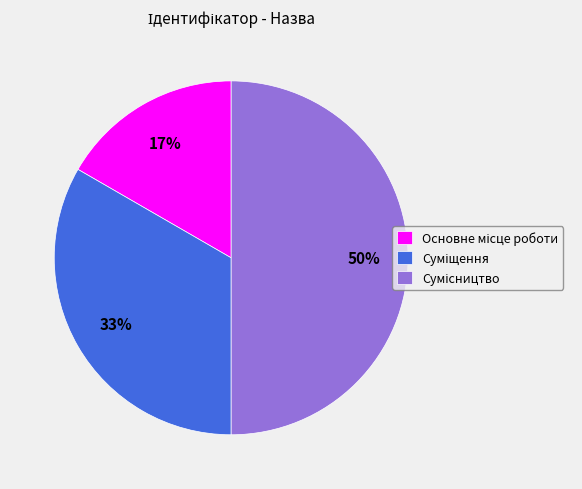

To the nearest percent, what is the average slice percentage?

33%